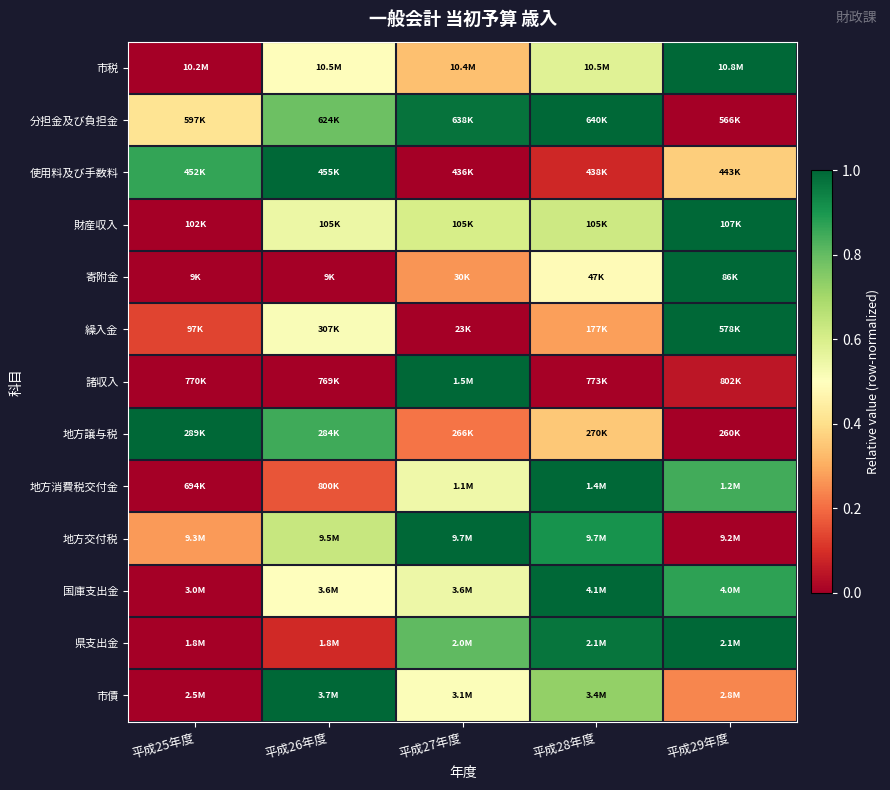

Reading left to right, list all the values displayed in this chart.

市税: 平成25年度=0.0	平成26年度=0.5	平成27年度=0.3	平成28年度=0.6	平成29年度=1.0
分担金及び負担金: 平成25年度=0.4	平成26年度=0.8	平成27年度=1.0	平成28年度=1.0	平成29年度=0.0
使用料及び手数料: 平成25年度=0.9	平成26年度=1.0	平成27年度=0.0	平成28年度=0.1	平成29年度=0.4
財産収入: 平成25年度=0.0	平成26年度=0.6	平成27年度=0.6	平成28年度=0.6	平成29年度=1.0
寄附金: 平成25年度=0.0	平成26年度=0.0	平成27年度=0.3	平成28年度=0.5	平成29年度=1.0
繰入金: 平成25年度=0.1	平成26年度=0.5	平成27年度=0.0	平成28年度=0.3	平成29年度=1.0
諸収入: 平成25年度=0.0	平成26年度=0.0	平成27年度=1.0	平成28年度=0.0	平成29年度=0.0
地方譲与税: 平成25年度=1.0	平成26年度=0.8	平成27年度=0.2	平成28年度=0.4	平成29年度=0.0
地方消費税交付金: 平成25年度=0.0	平成26年度=0.2	平成27年度=0.5	平成28年度=1.0	平成29年度=0.8
地方交付税: 平成25年度=0.3	平成26年度=0.6	平成27年度=1.0	平成28年度=0.9	平成29年度=0.0
国庫支出金: 平成25年度=0.0	平成26年度=0.5	平成27年度=0.5	平成28年度=1.0	平成29年度=0.9
県支出金: 平成25年度=0.0	平成26年度=0.1	平成27年度=0.8	平成28年度=1.0	平成29年度=1.0
市債: 平成25年度=0.0	平成26年度=1.0	平成27年度=0.5	平成28年度=0.7	平成29年度=0.2